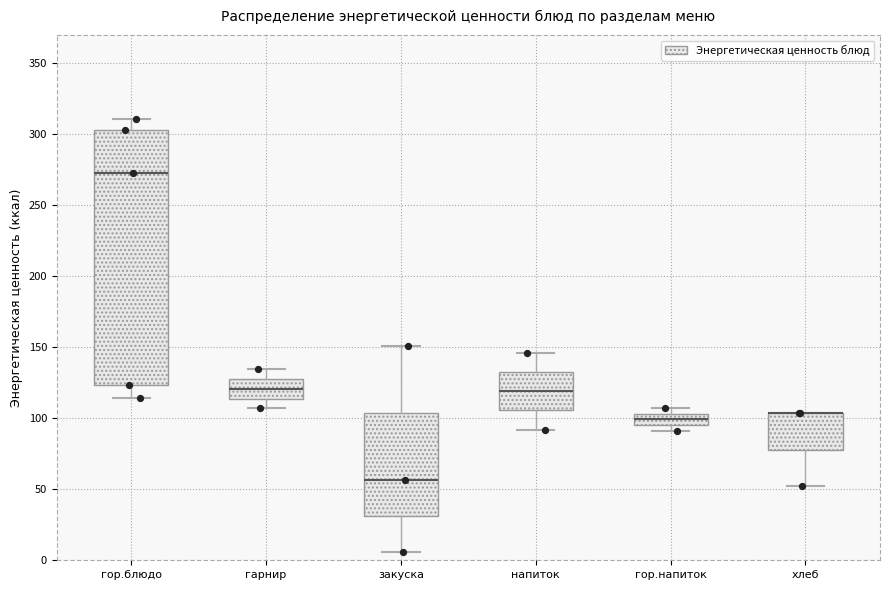

Reading left to right, read every box against the y-axis: the position of its median line, the range the box covers, and the ends of its whiskers. The values are not printed on the chart, so give them approximately, as read against the axis.

гор.блюдо: median 275, box 125 to 305, whiskers 115 to 310
гарнир: median 120, box 115 to 130, whiskers 105 to 135
закуска: median 55, box 30 to 105, whiskers 5 to 150
напиток: median 120, box 105 to 135, whiskers 90 to 145
гор.напиток: median 100, box 95 to 105, whiskers 90 to 105 (just above the box's upper edge)
хлеб: median 105 (drawn on the box's upper edge), box 80 to 105, whiskers 50 to 105